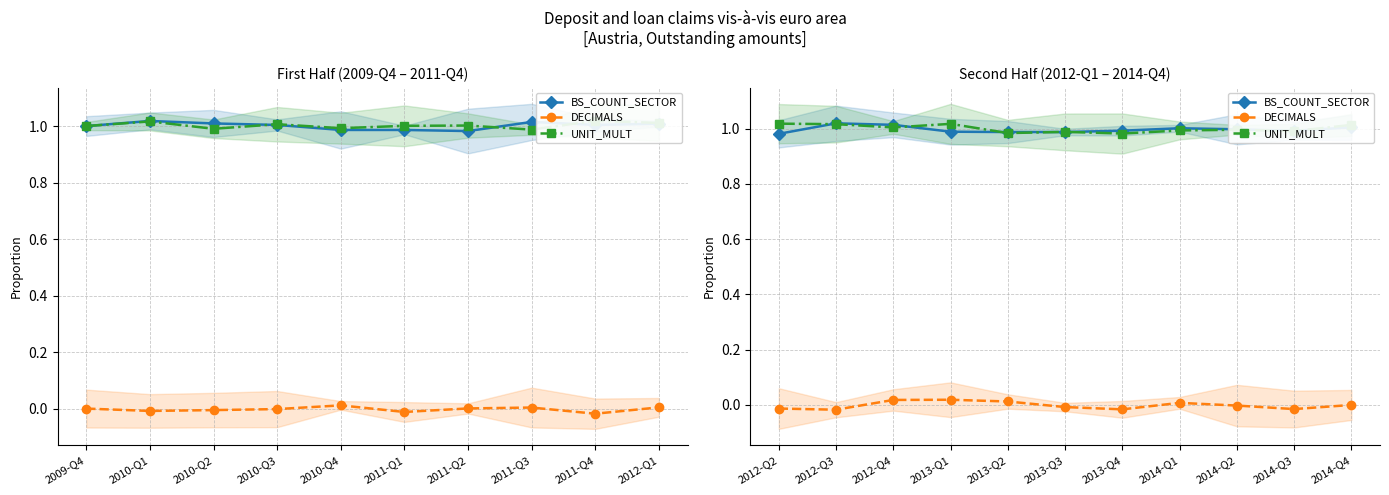

What is the lowest value of the BS_COUNT_SECTOR series?

1.0